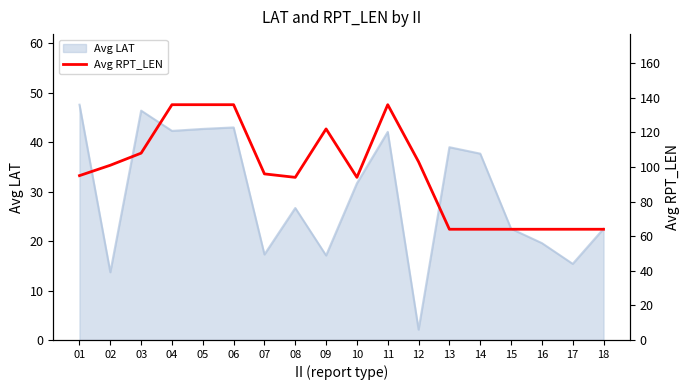

Where is the data nearest to the value 100?

02